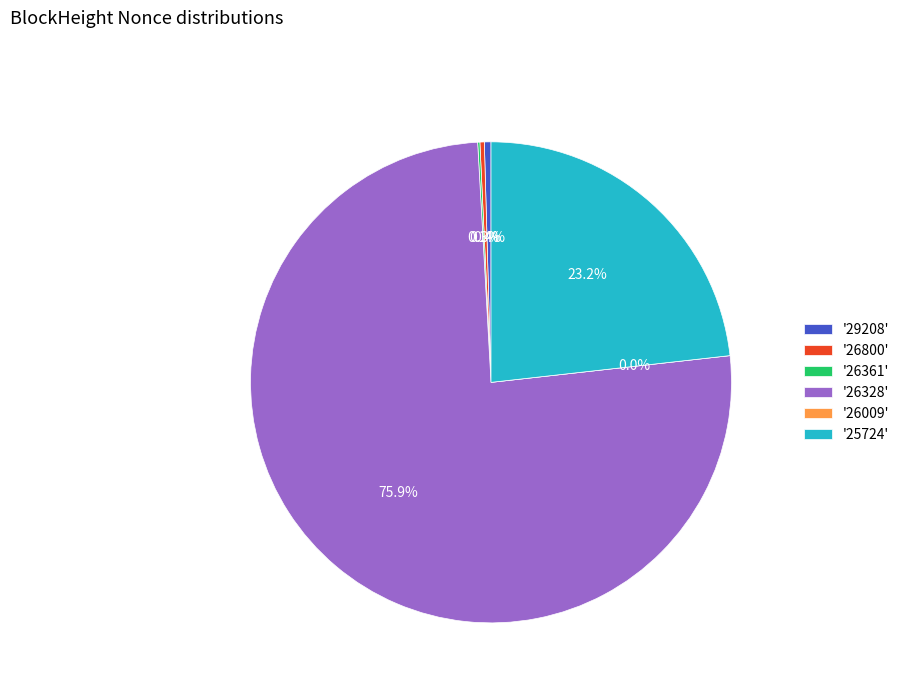

Which category has the biggest portion of the pie?

26328